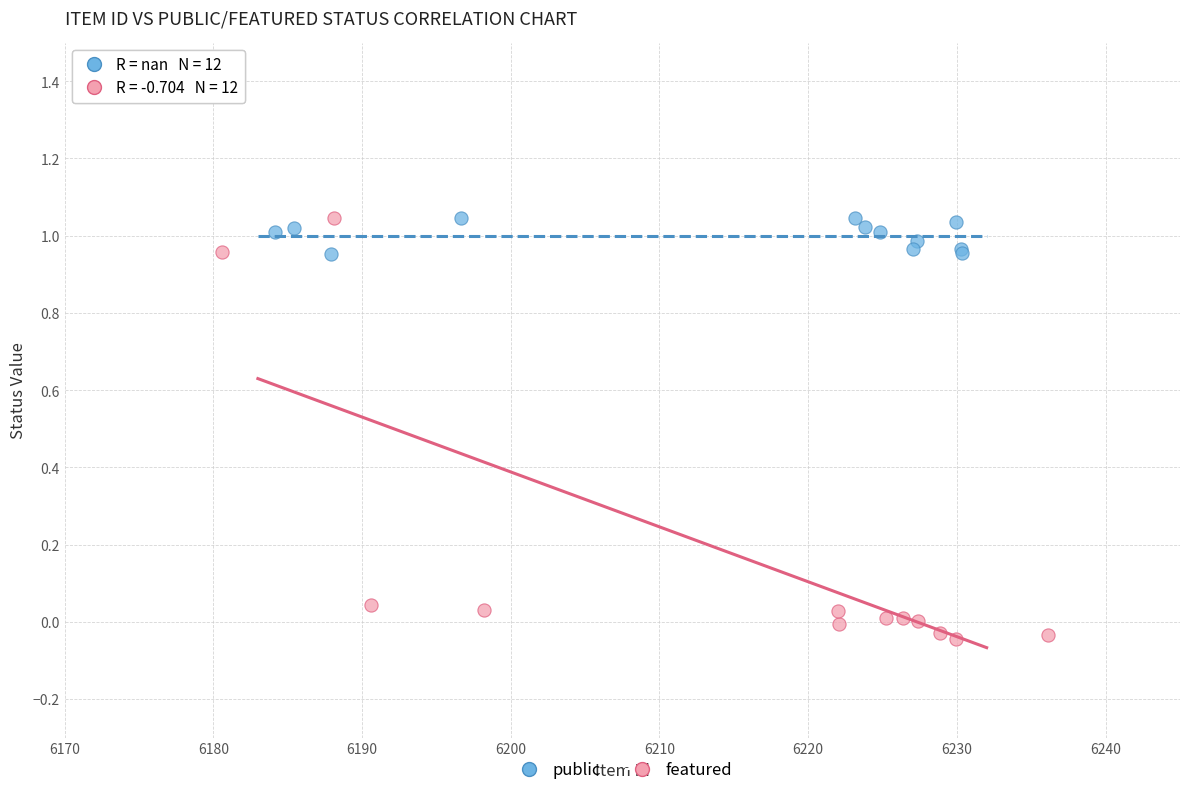

Which series reaches the minimum Y coordinate?

featured